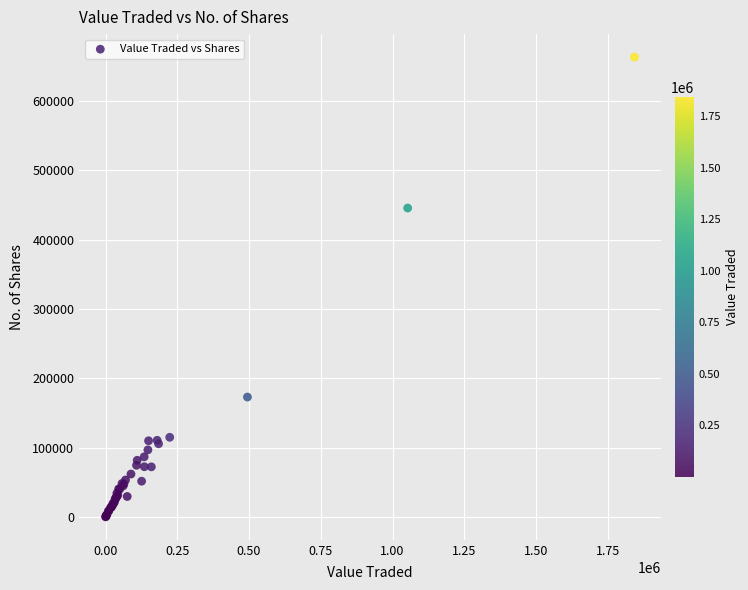

What Y value in the scatter plot is closest to 331723?

445548